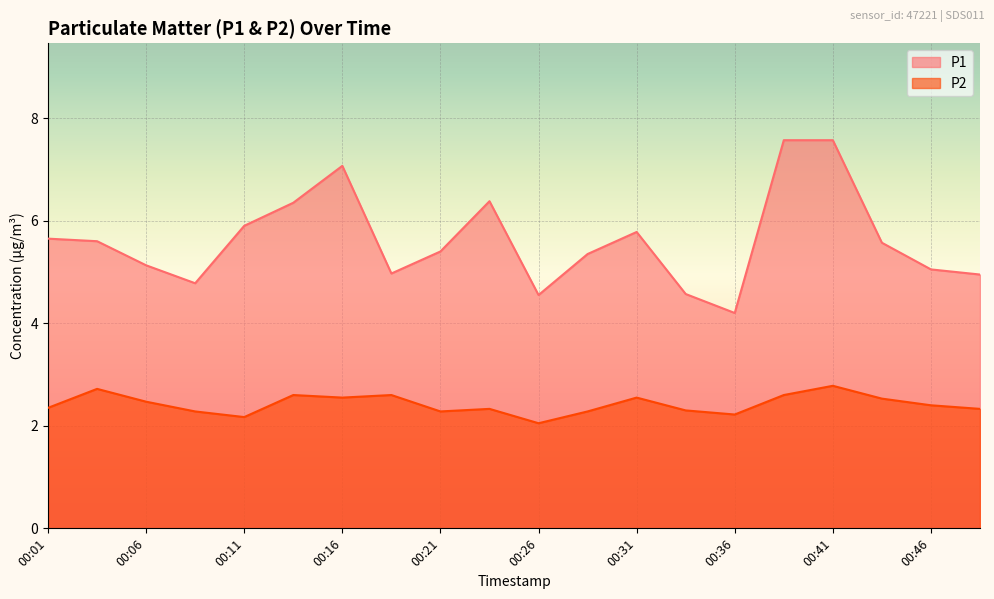

The value of P1 at 00:43 is 5.6. True or false?

True